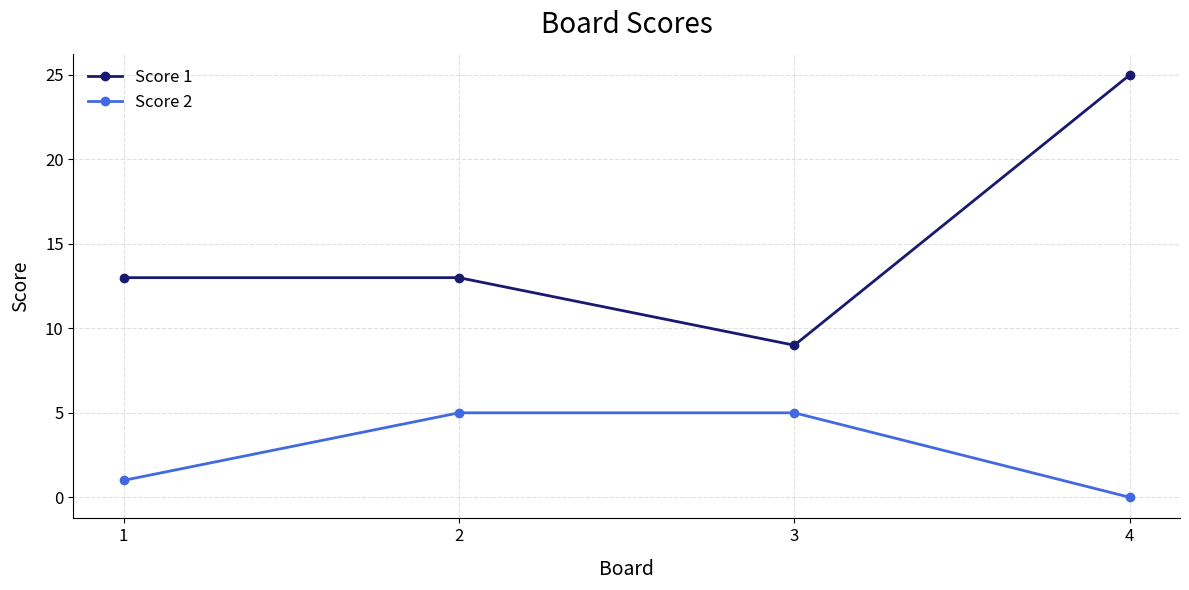

What is the value of the Score 1 point at the 3rd from the left?

9